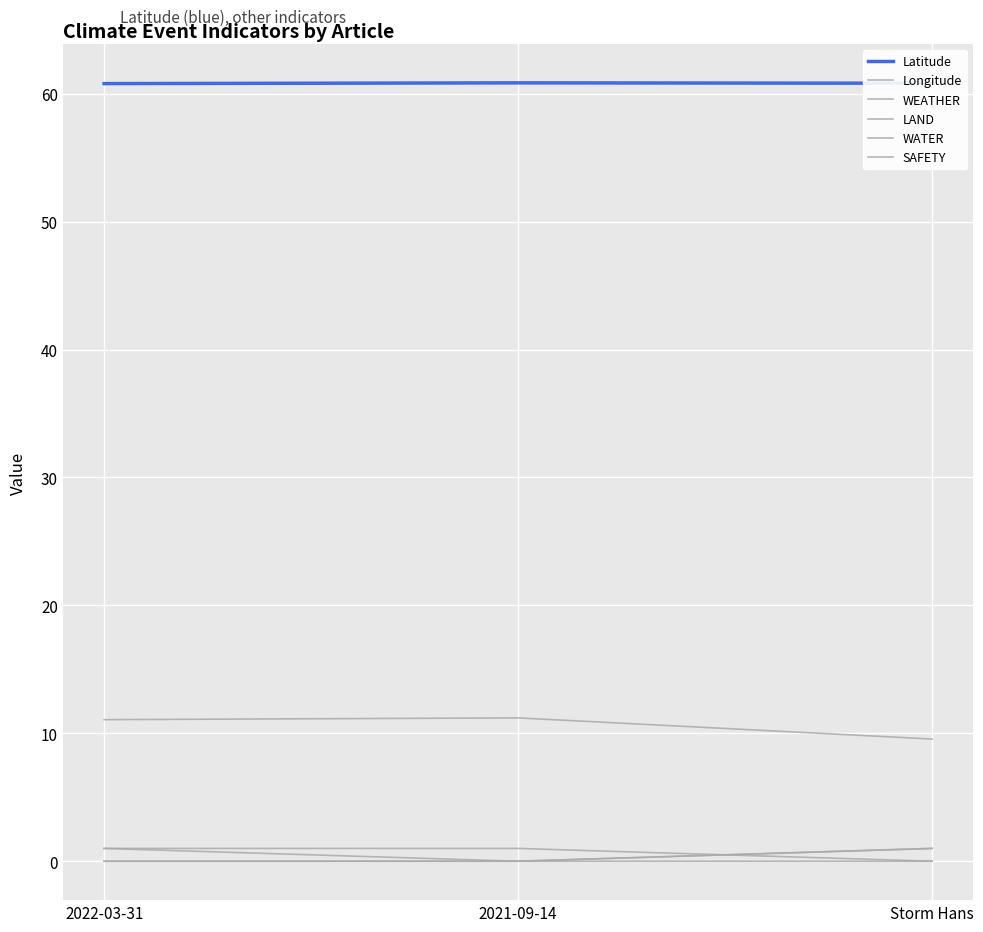

What is the label of the 3rd point from the right?

2022-03-31